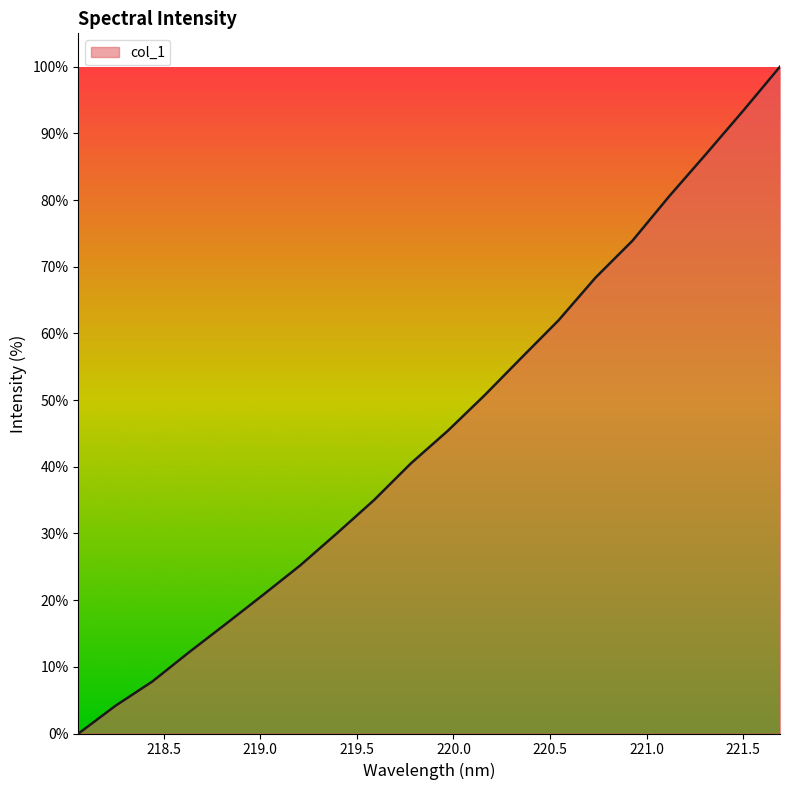

What is the greatest value displayed?

100.0